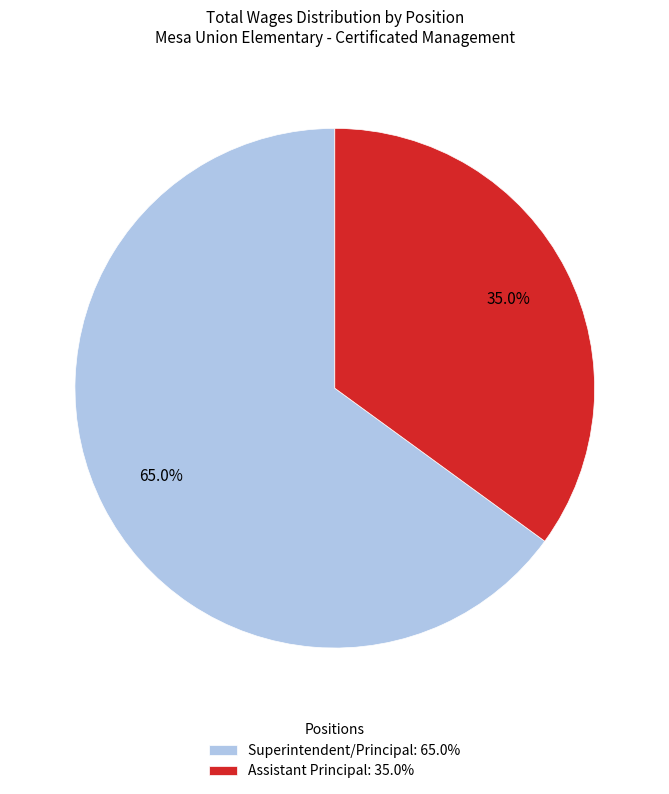

Do Superintendent/Principal and Assistant Principal together represent more than half of the pie?

Yes